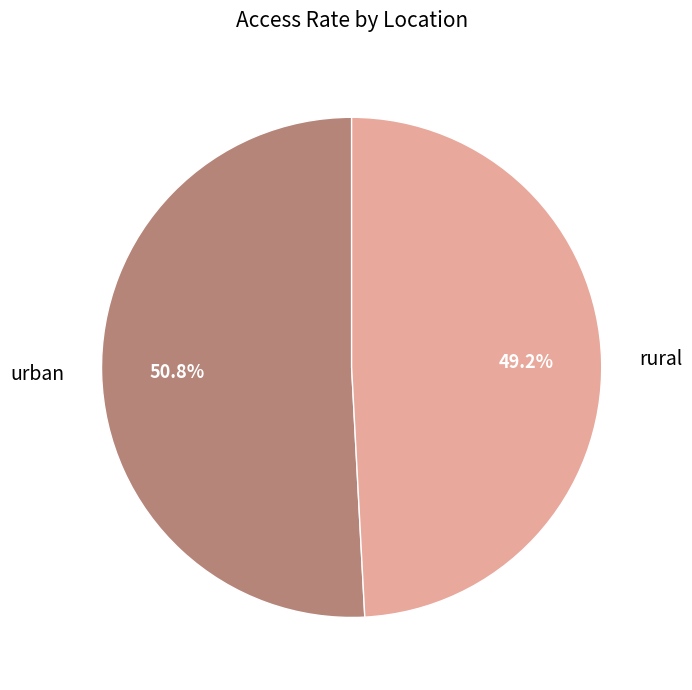

To the nearest percent, what portion does rural represent?

49%